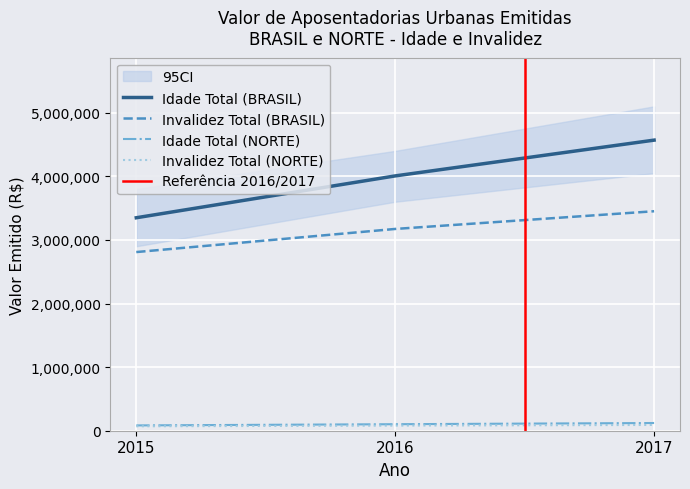

True or false: Invalidez Total (BRASIL) has a value of 5742509 at 2017.

False